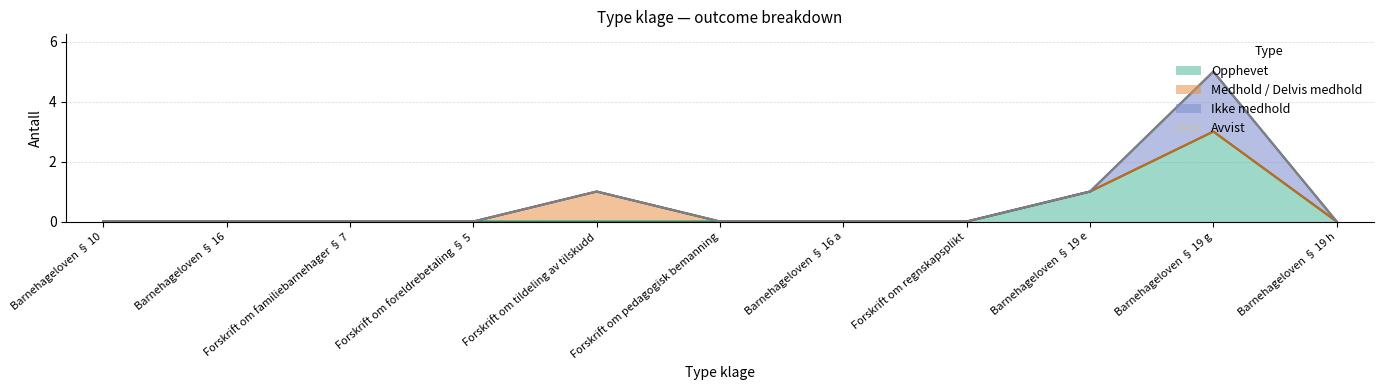

At which label does Medhold / Delvis medhold reach its peak?

Forskrift om tildeling av tilskudd